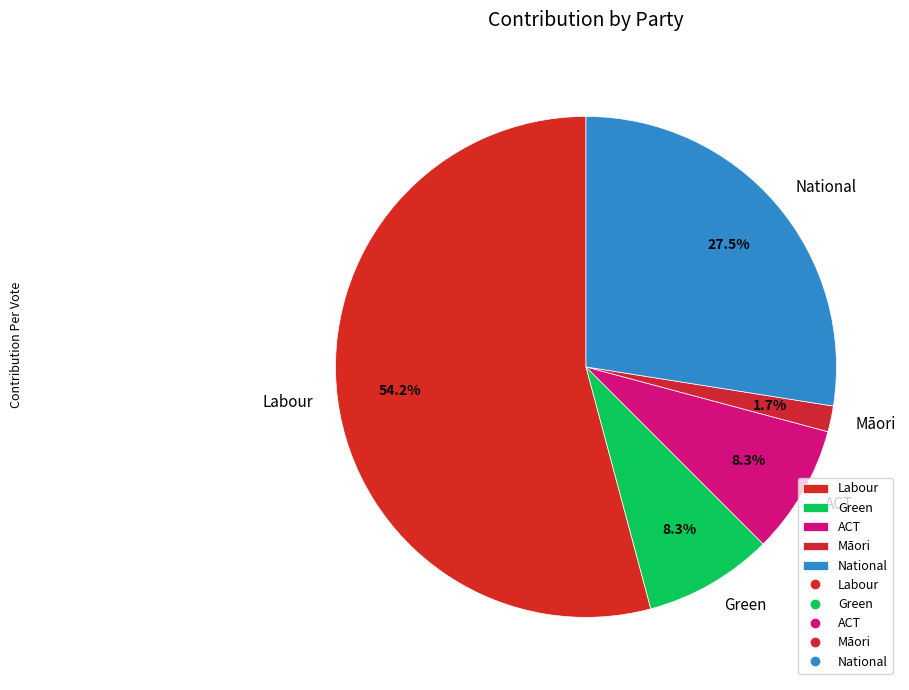

Which has a higher value, ACT or National?

National